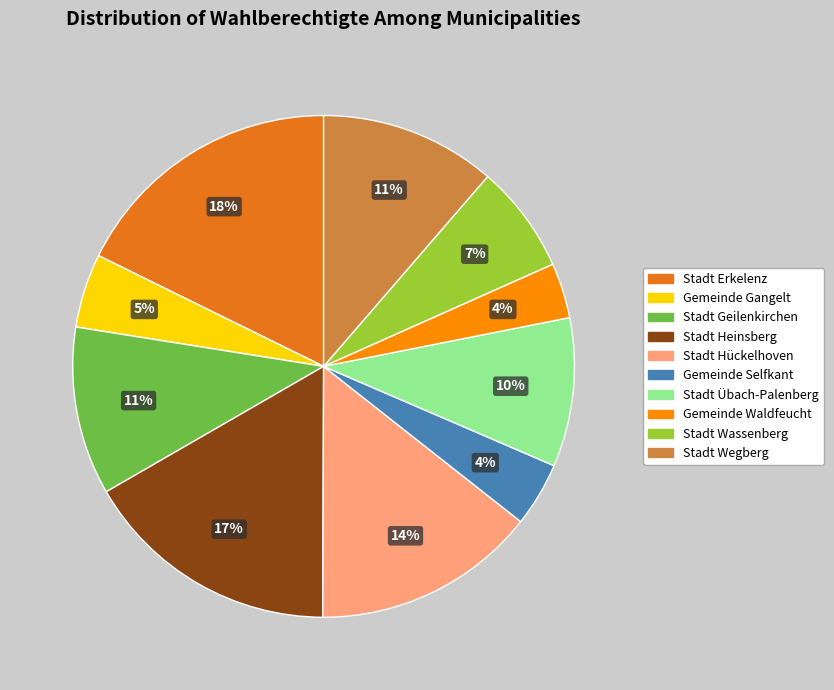

Which has a higher value, Gemeinde Selfkant or Stadt Wegberg?

Stadt Wegberg